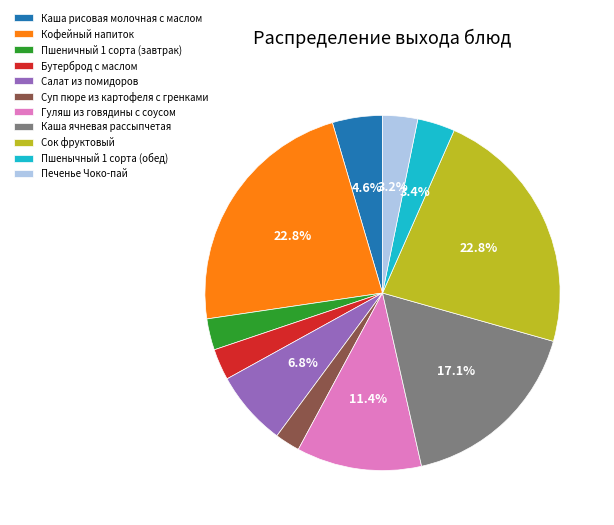

Do Бутерброд с маслом and Каша рисовая молочная с маслом together represent more than half of the pie?

No